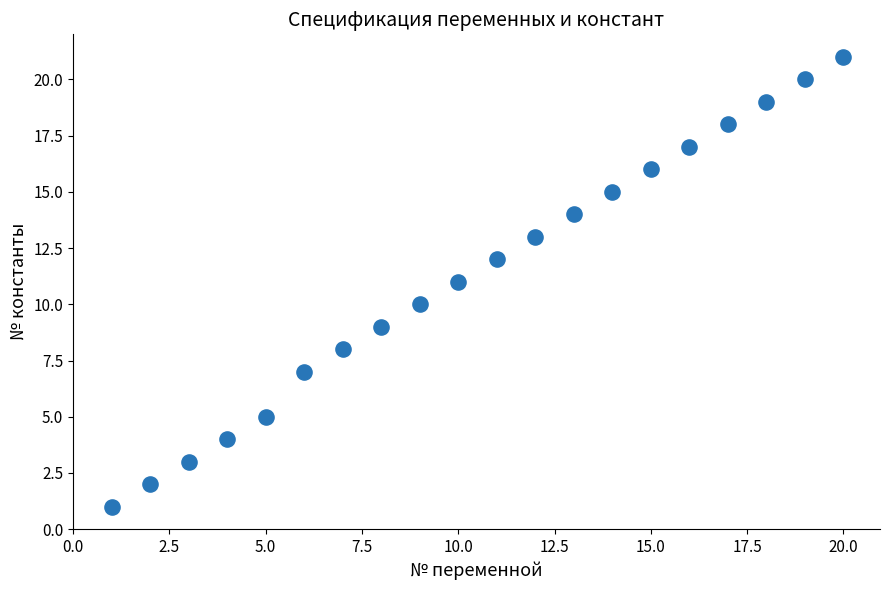

What is the range of Y values (max minus min)?

20